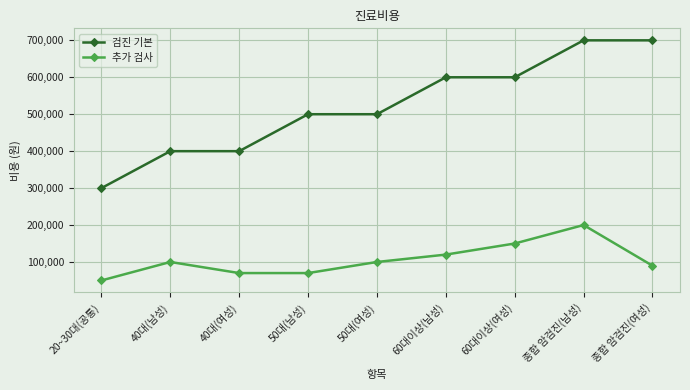

What are all the series names shown in the legend?

검진 기본, 추가 검사